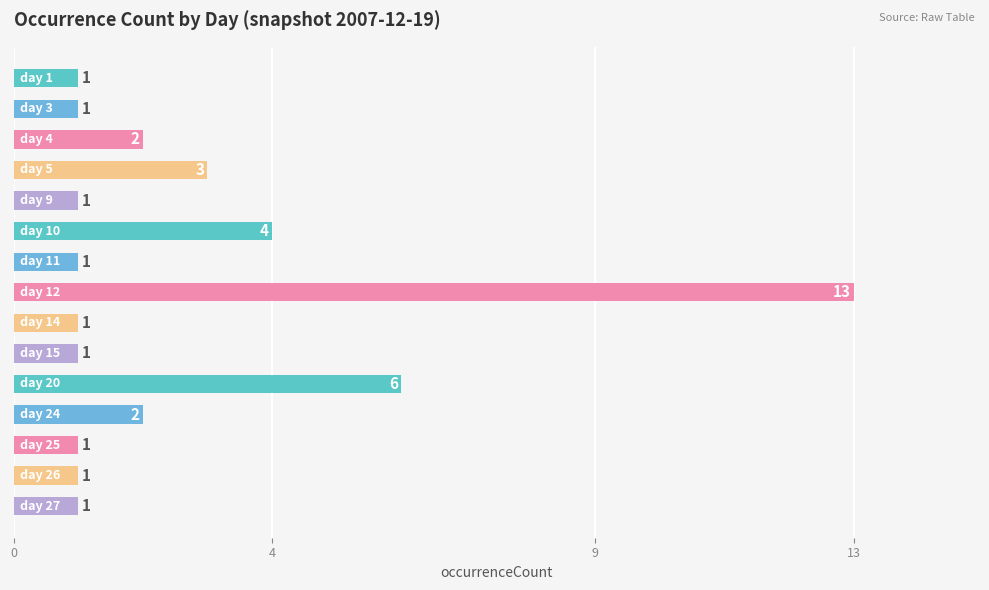

Reading top to bottom, what are all the values shown in this chart?

1	1	2	3	1	4	1	13	1	1	6	2	1	1	1